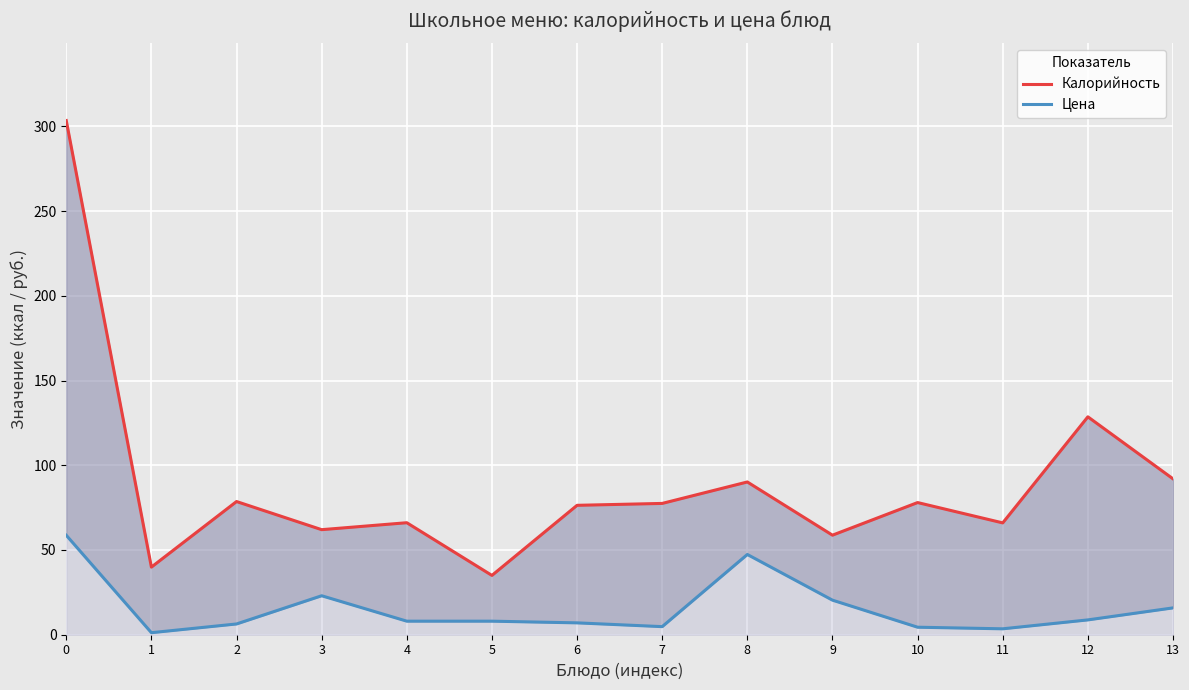

What is the sum of all Цена values?

217.3